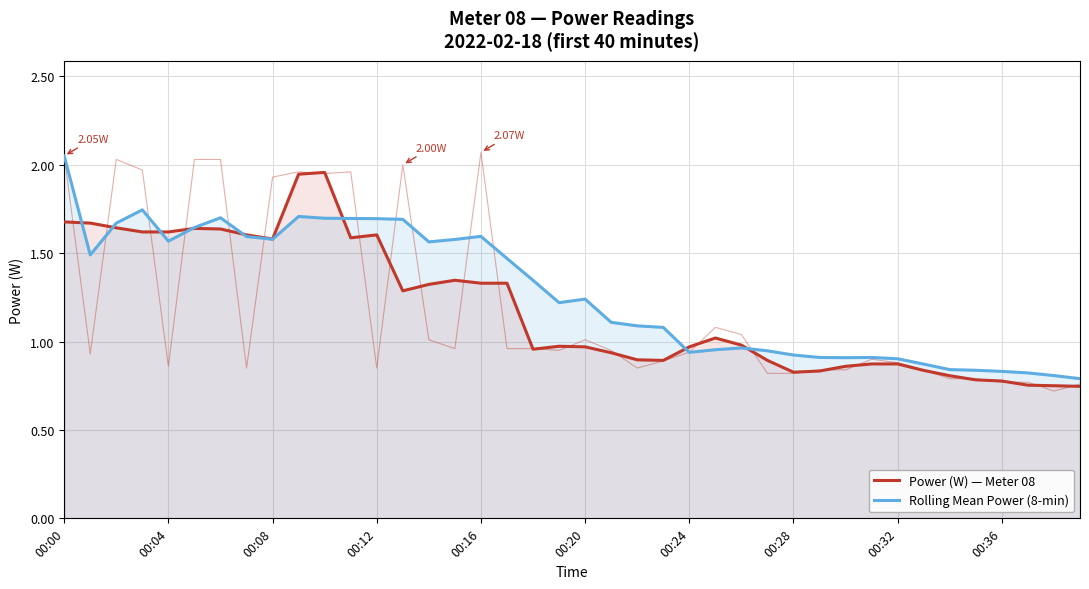

Count the number of data series in this chart.

2